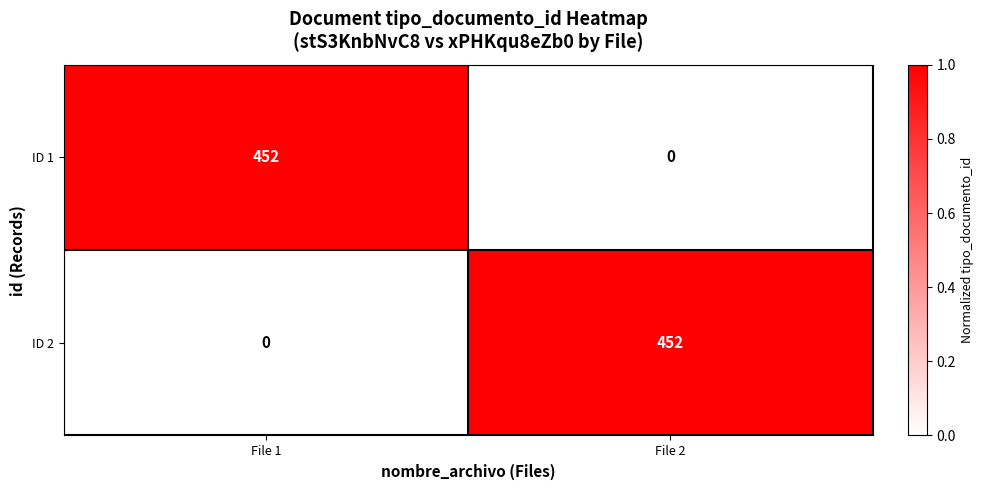

At File 2, list the series in order from smallest to largest.

ID 1, ID 2